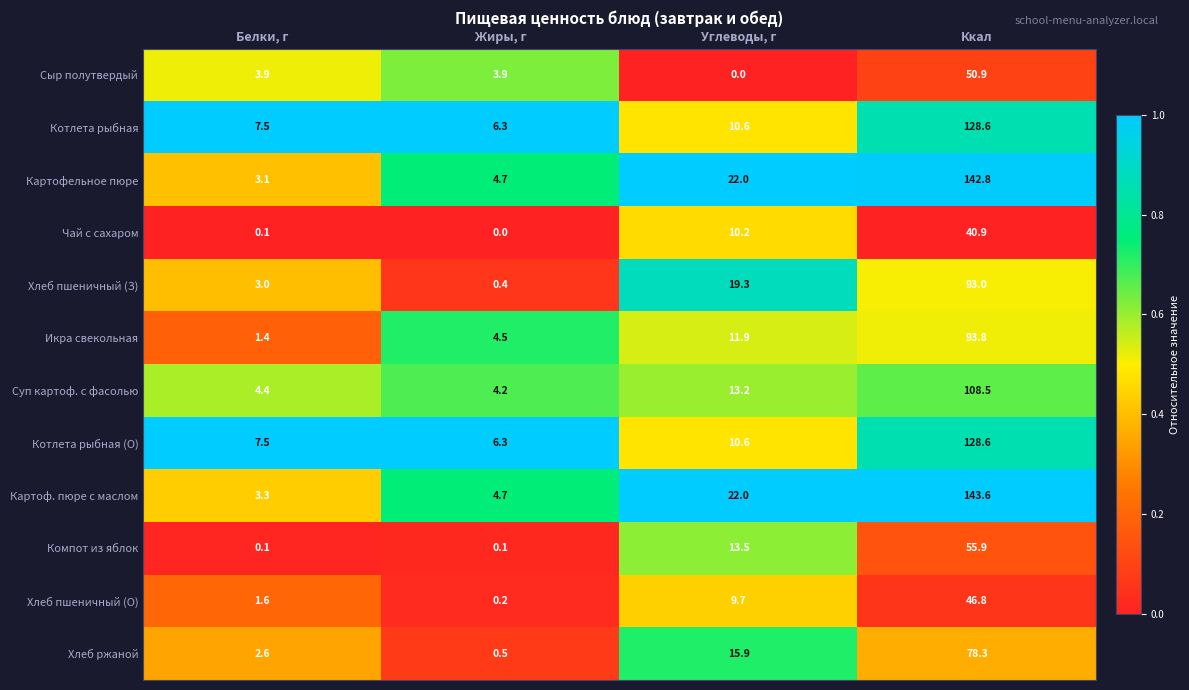

Which category has the highest value across all series?

Ккал